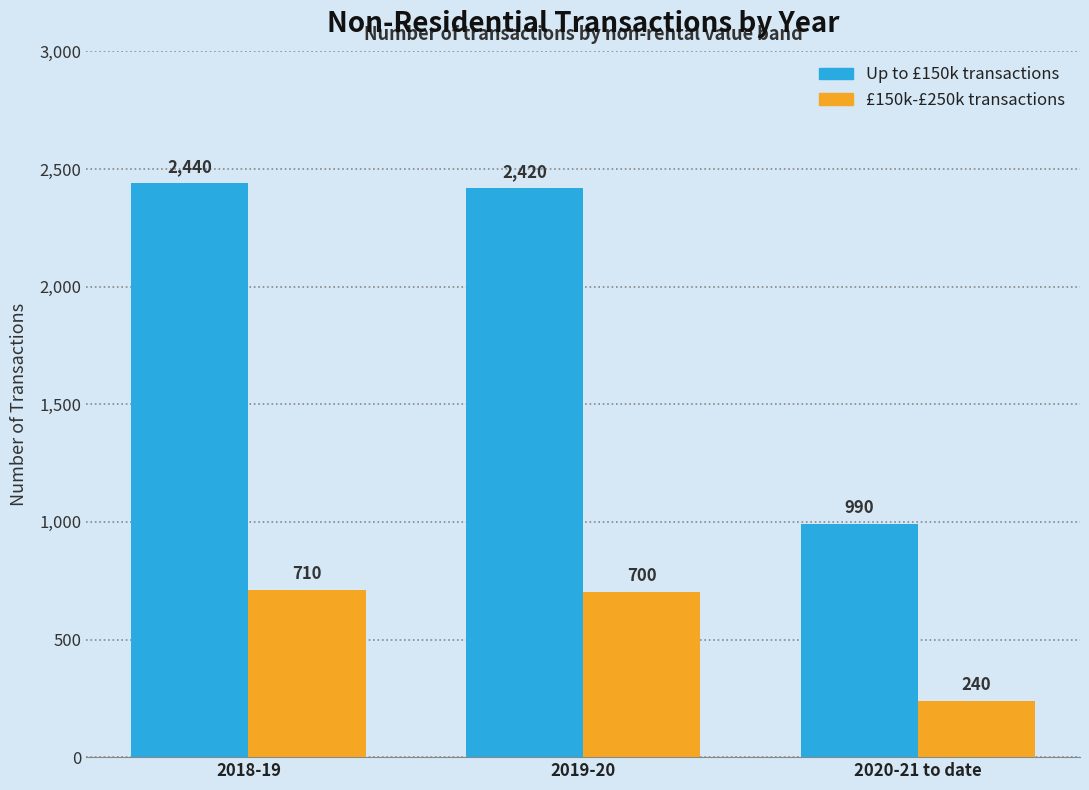

What is the maximum value for Up to £150k transactions?

2440